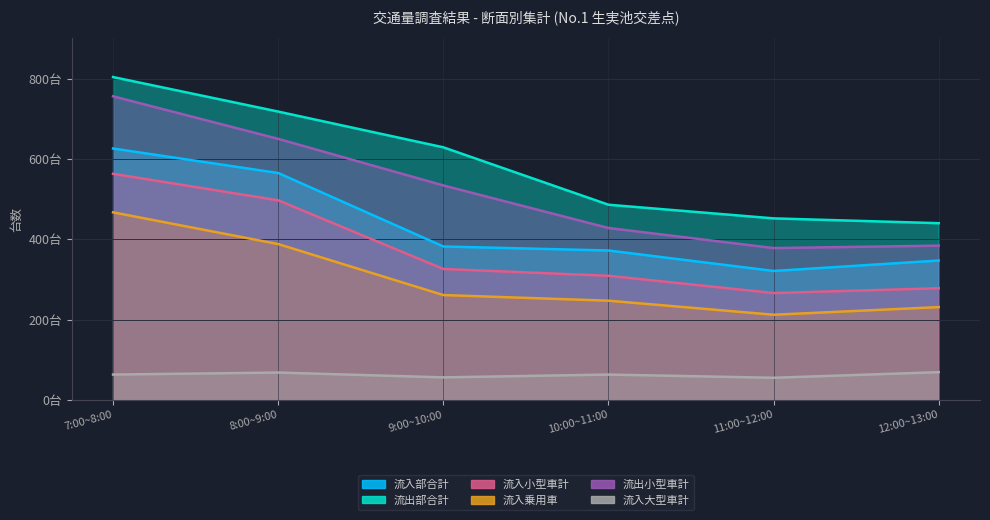

True or false: 流入乗用車 and 流出小型車計 intersect in this chart.

False